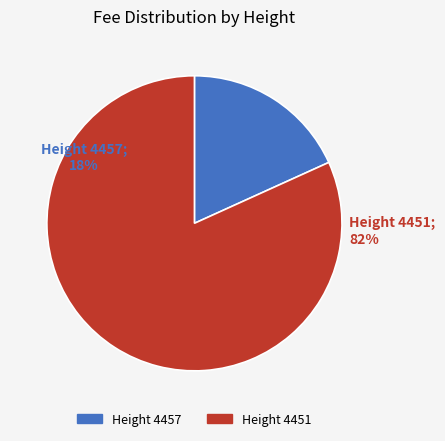

To the nearest percent, what percentage of the pie is 4451?

82%